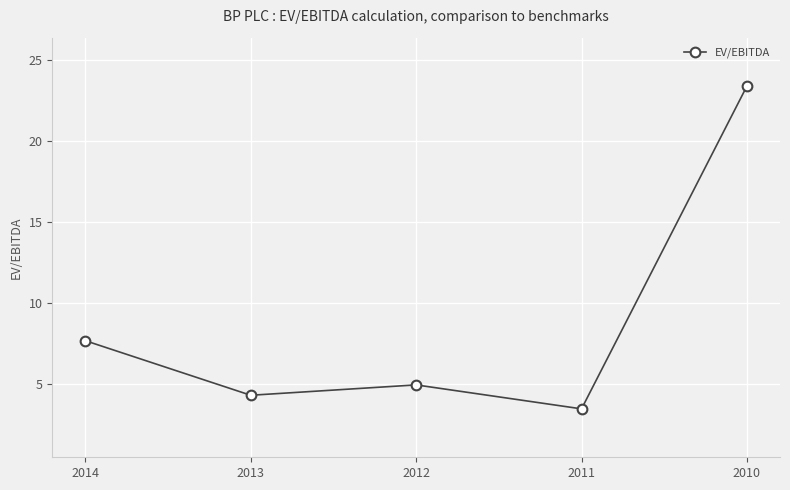

The value at 2011 is 3.5. True or false?

True